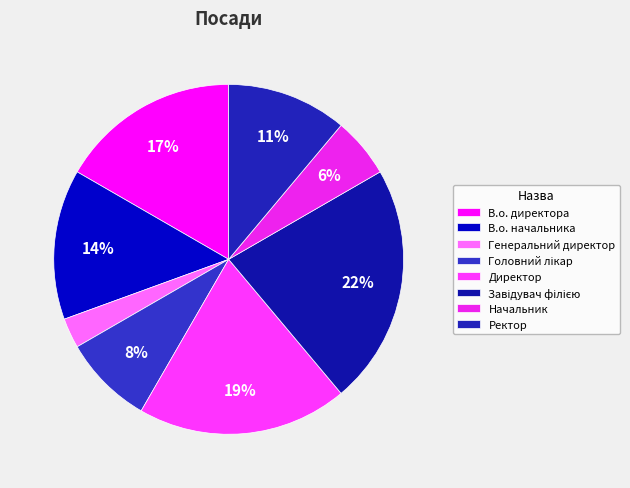

Approximately how many times larger is the value at Начальник compared to Ректор?

0.5